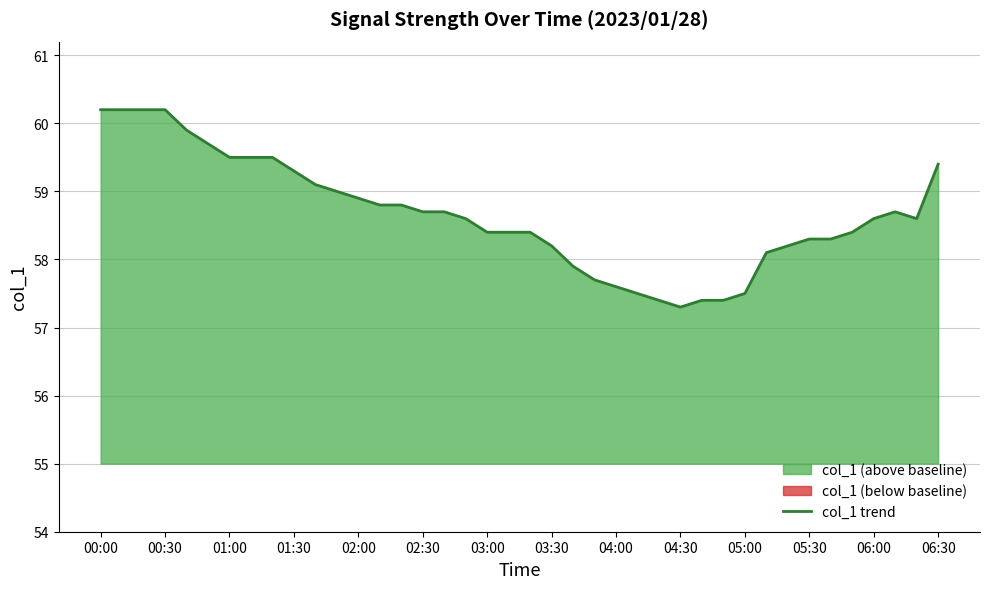

Which label corresponds to the largest value in the chart?

00:00